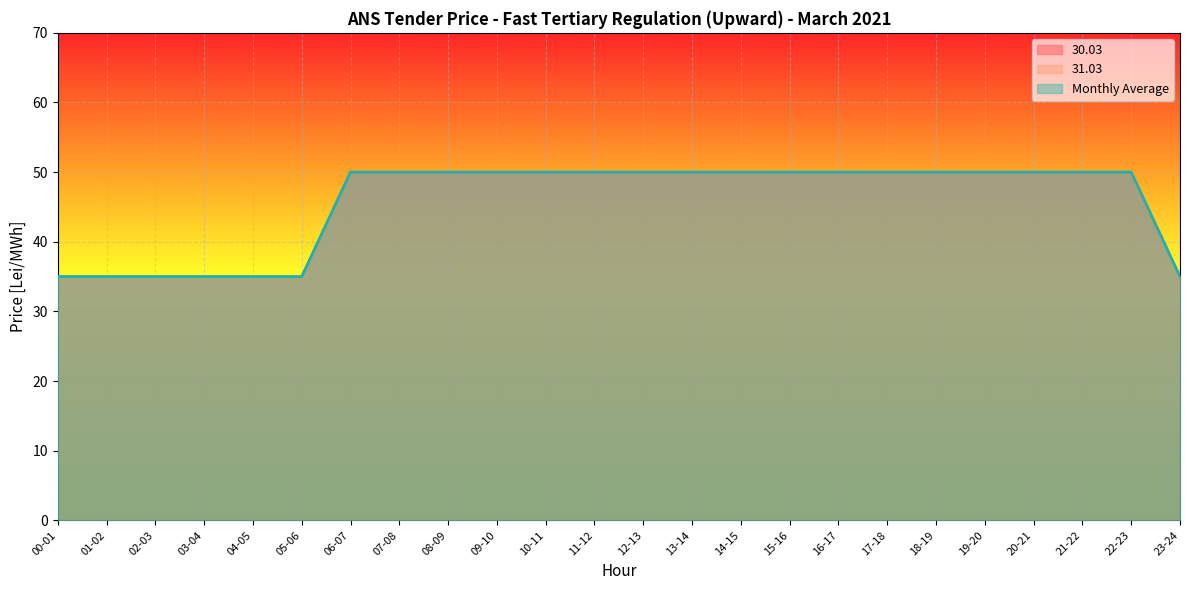

List the series in order of their peak value, lowest first.

30.03, 31.03, Monthly Average